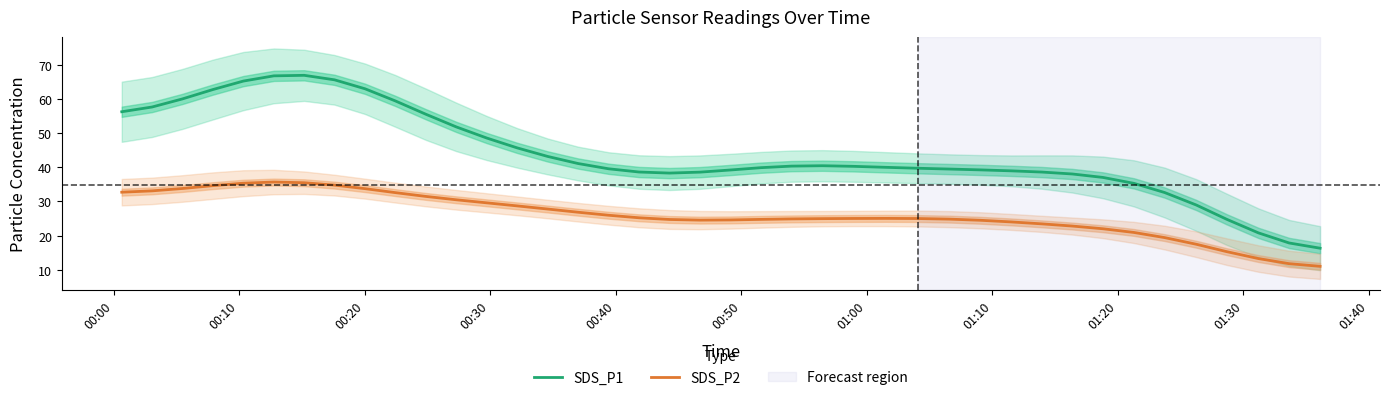

True or false: SDS_P2 and SDS_P1 intersect in this chart.

False